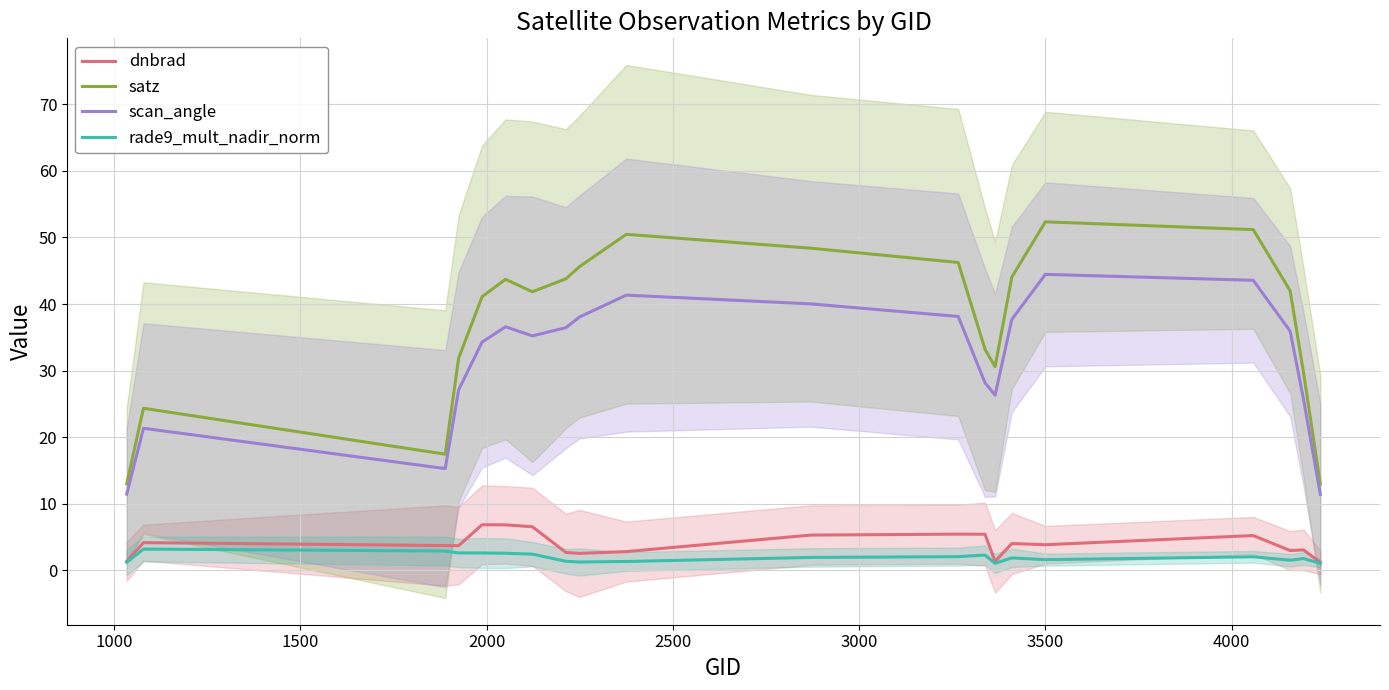

Reading right to left, extract all data points from this chart.

dnbrad: 1.2	3.1	3.0	5.2	3.9	4.0	1.4	5.4	5.5	5.3	2.8	2.6	2.7	6.6	6.8	6.9	3.7	3.7	4.2	1.4
satz: 13.0	29.7	42.0	51.2	52.3	44.1	30.6	33.2	46.2	48.4	50.5	45.6	43.8	41.8	43.7	41.1	31.9	17.5	24.4	13.0
scan_angle: 11.4	25.7	35.9	43.6	44.4	37.7	26.3	28.2	38.1	40.0	41.3	38.0	36.4	35.2	36.6	34.3	27.1	15.3	21.3	11.5
rade9_mult_nadir_norm: 1.1	1.8	1.5	2.1	1.6	1.9	1.1	2.3	2.1	2.0	1.3	1.3	1.4	2.4	2.6	2.6	2.6	2.9	3.2	1.2